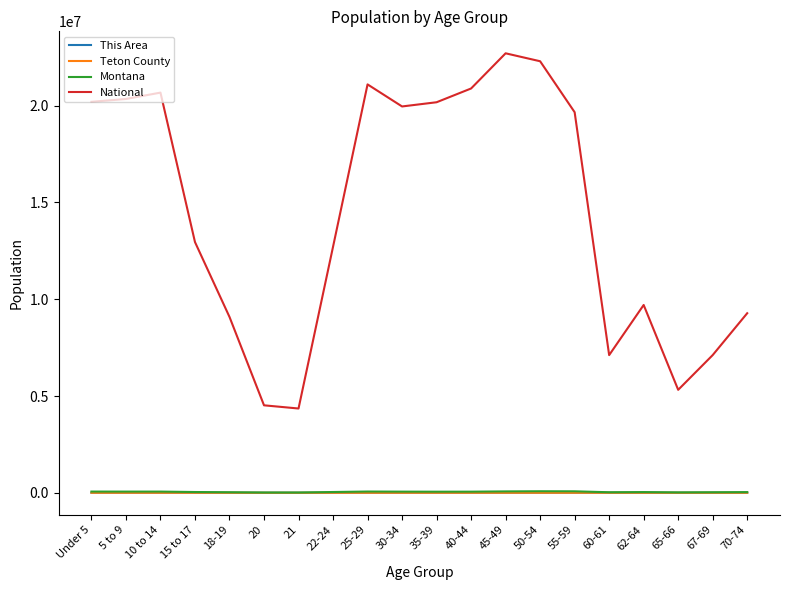

What is the lowest value of the National series?

4354294